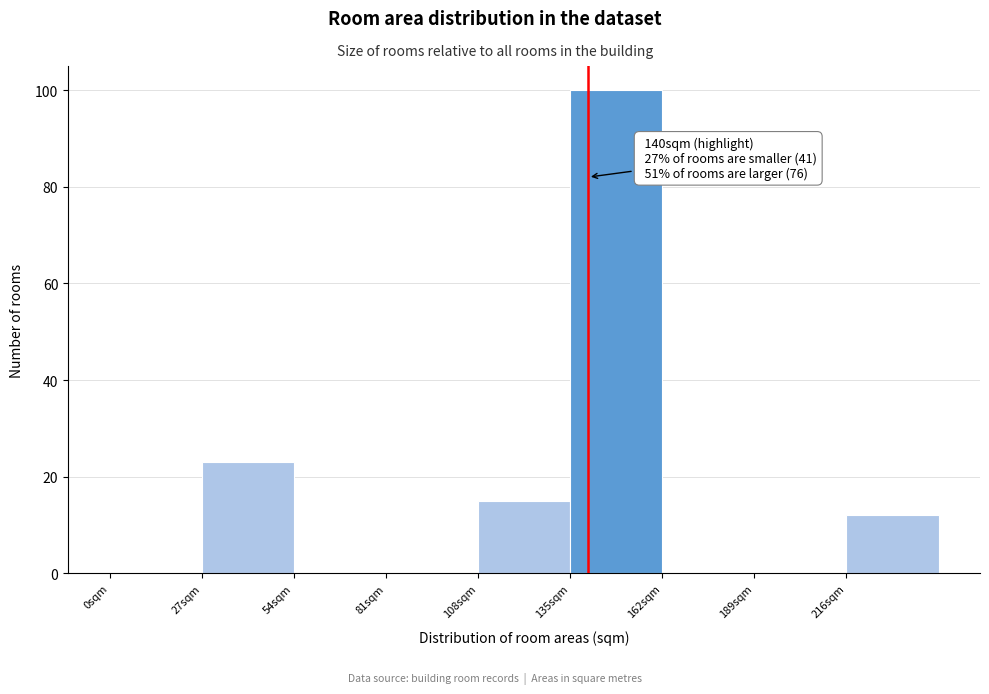

Over which range of the x-axis is the bar tallest?

135 to 162